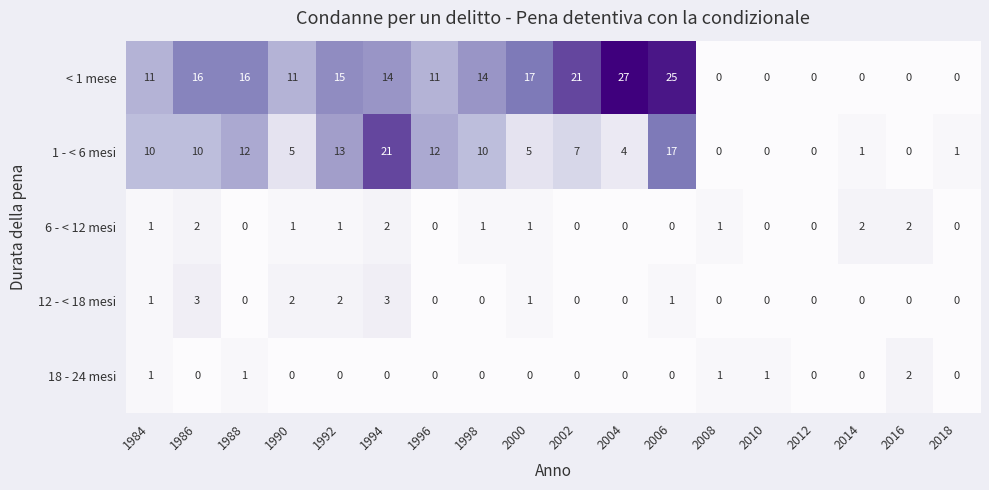

Which series has the largest range (max minus min)?

< 1 mese